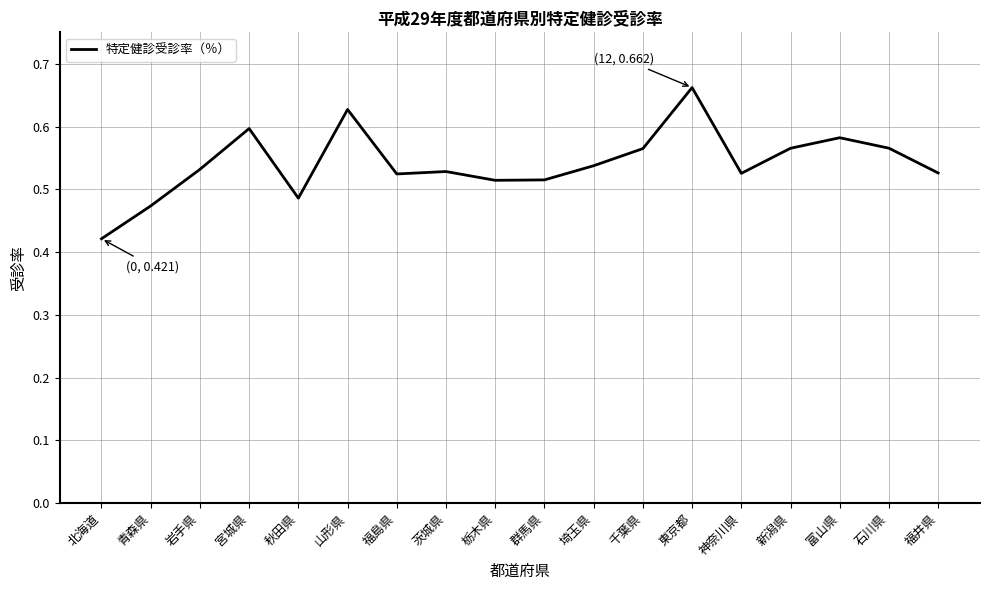

What is the difference between the maximum and minimum values?

0.2